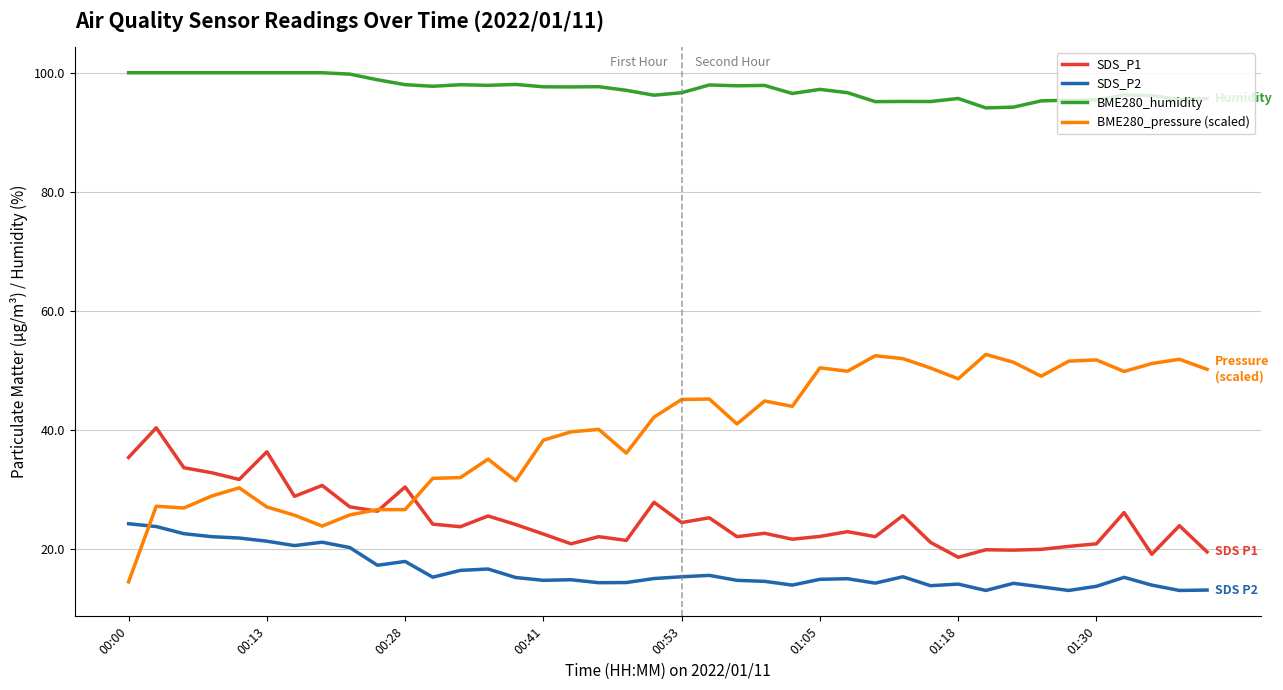

Rank the series by their maximum value, from lowest to highest.

SDS_P2, SDS_P1, BME280_pressure (scaled), BME280_humidity